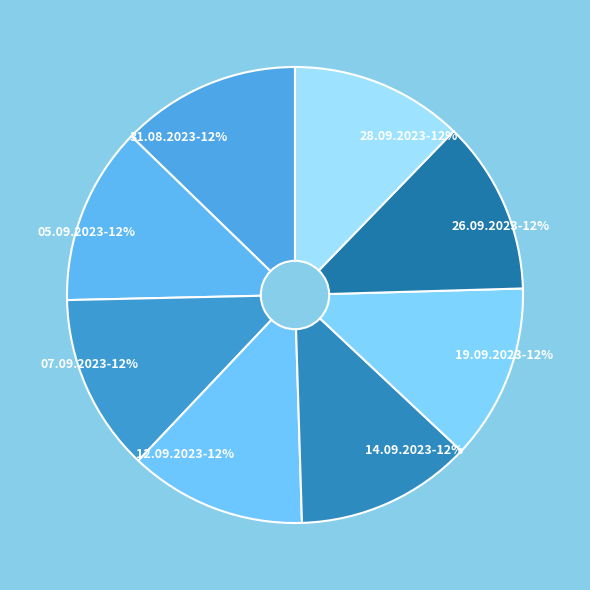

To the nearest percent, what percentage of the pie is 05.09.2023?

13%